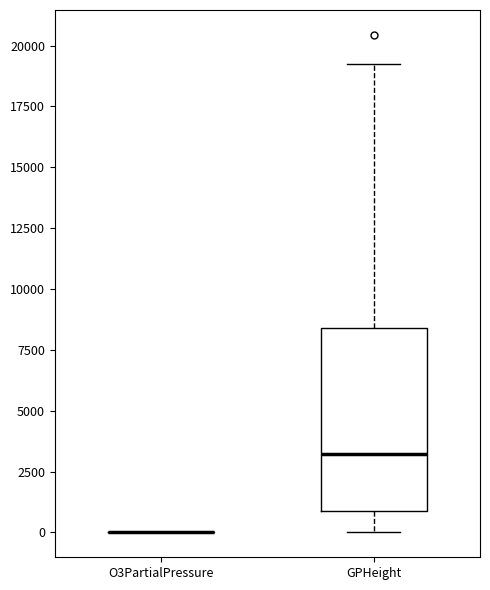

Which box is the tallest, from its lower edge to its upper edge?

GPHeight